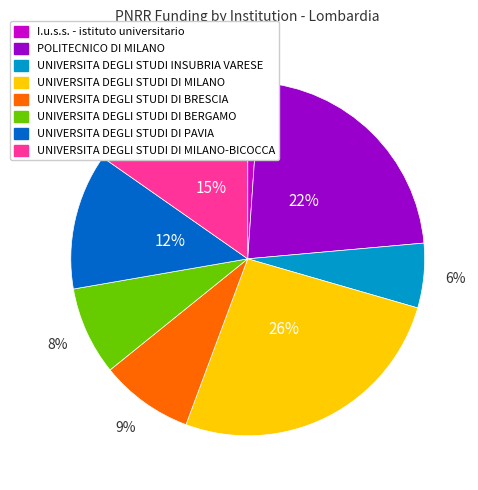

To the nearest percent, what percentage of the pie is UNIVERSITA DEGLI STUDI DI BRESCIA?

9%